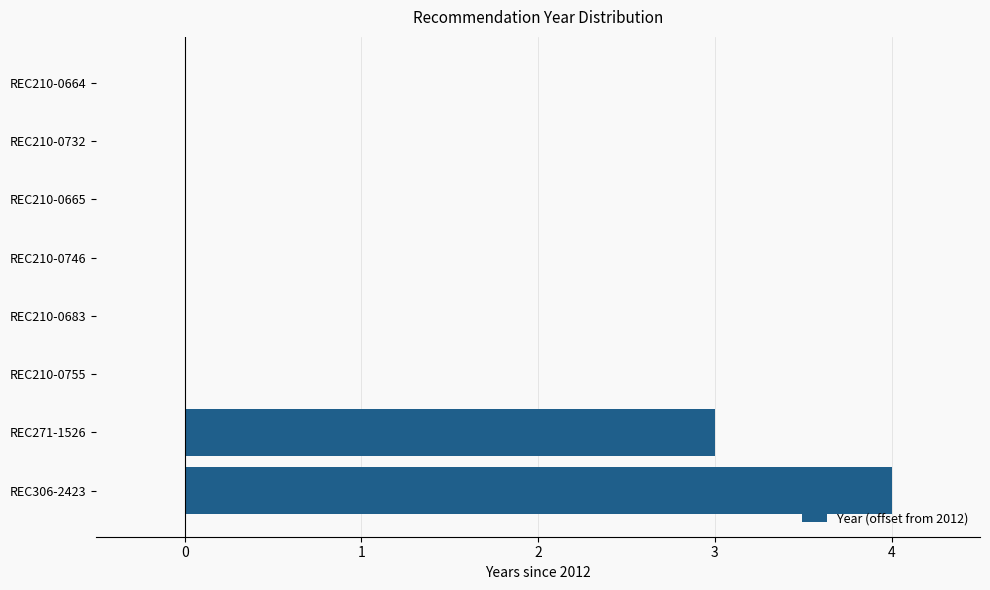

Reading top to bottom, extract all data points from this chart.

REC210-0664=0	REC210-0732=0	REC210-0665=0	REC210-0746=0	REC210-0683=0	REC210-0755=0	REC271-1526=3	REC306-2423=4